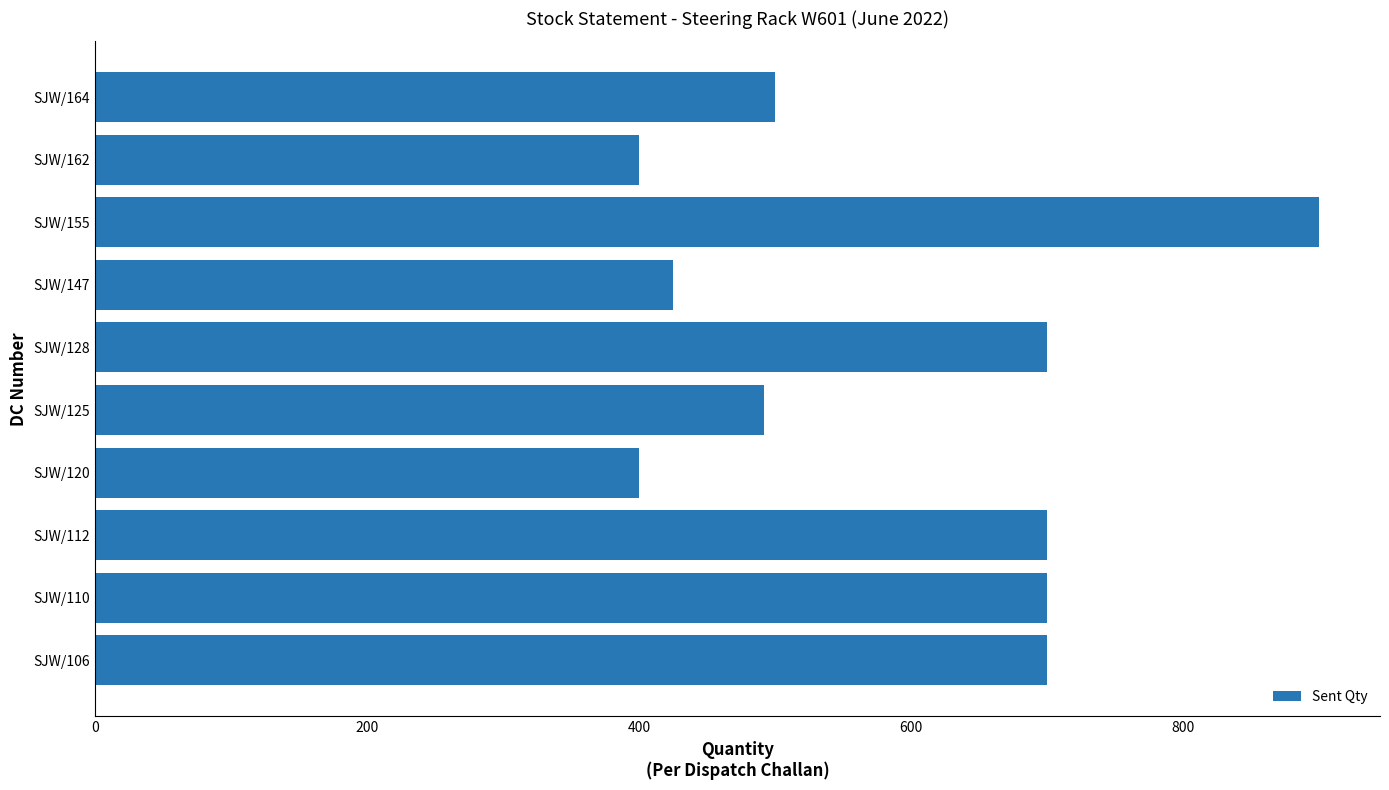

Approximately how many times larger is the value at SJW/128 compared to SJW/164?

1.4